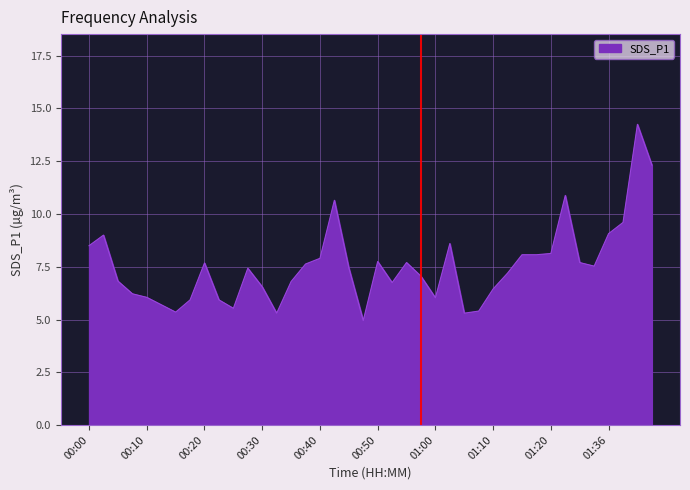

What is the minimum value shown in the chart?

5.0